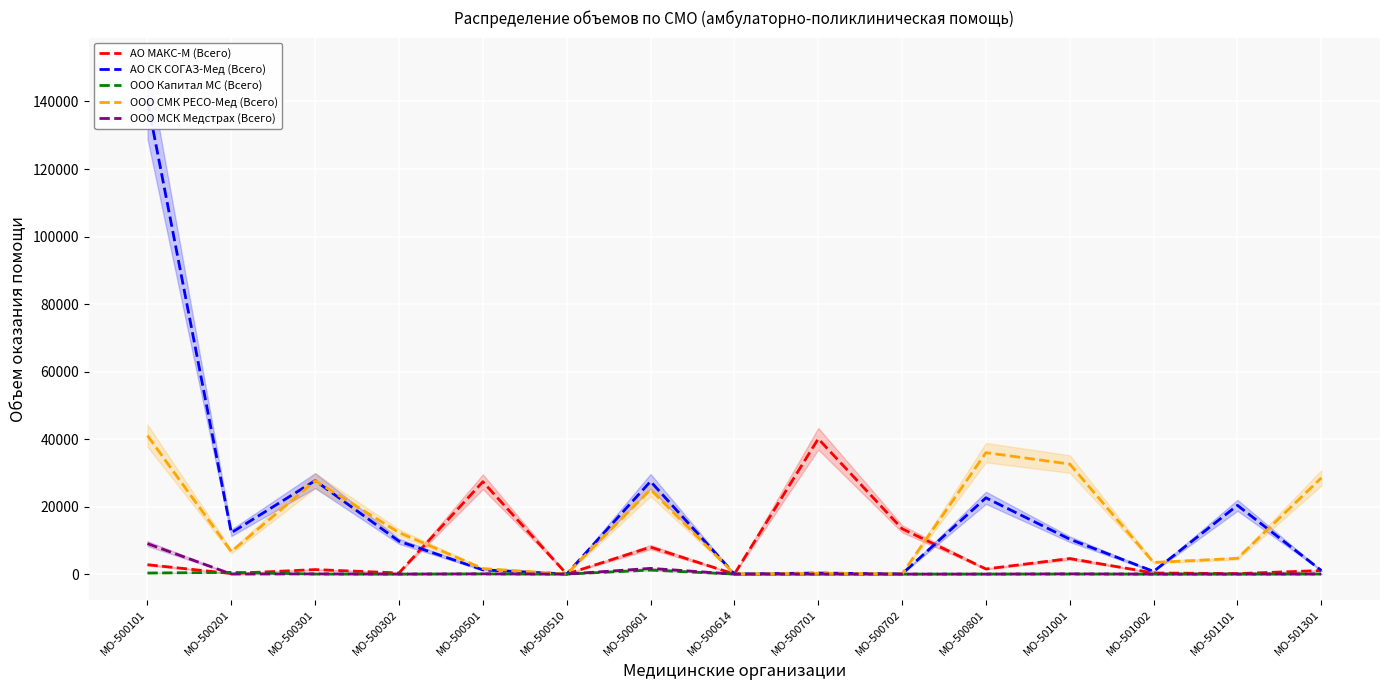

True or false: ООО СМК РЕСО-Мед (Всего) and ООО Капитал МС (Всего) cross at least once.

False